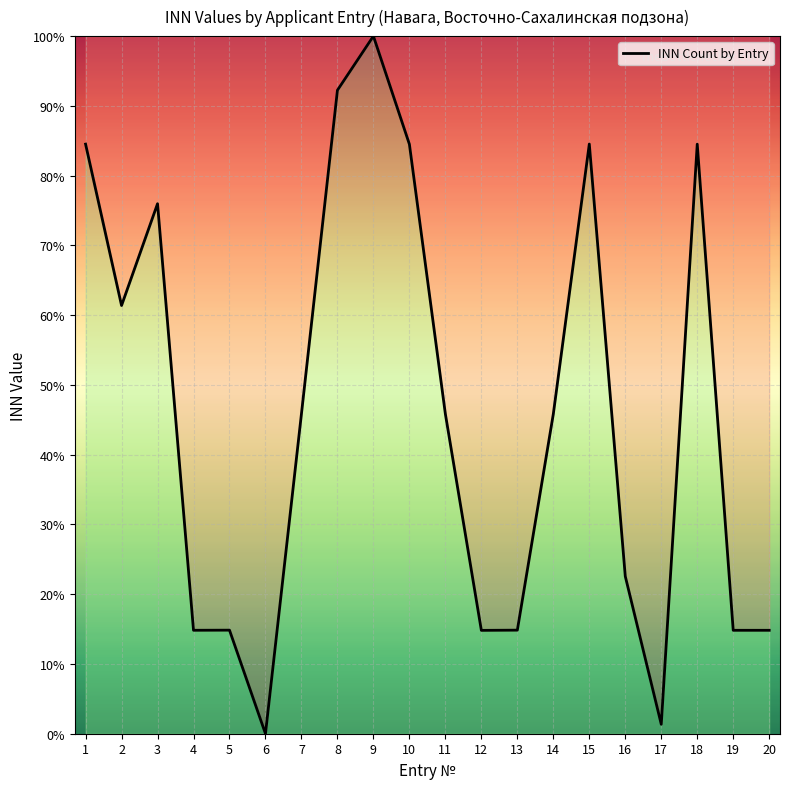

True or false: the data shows 14.8 at 12.

True